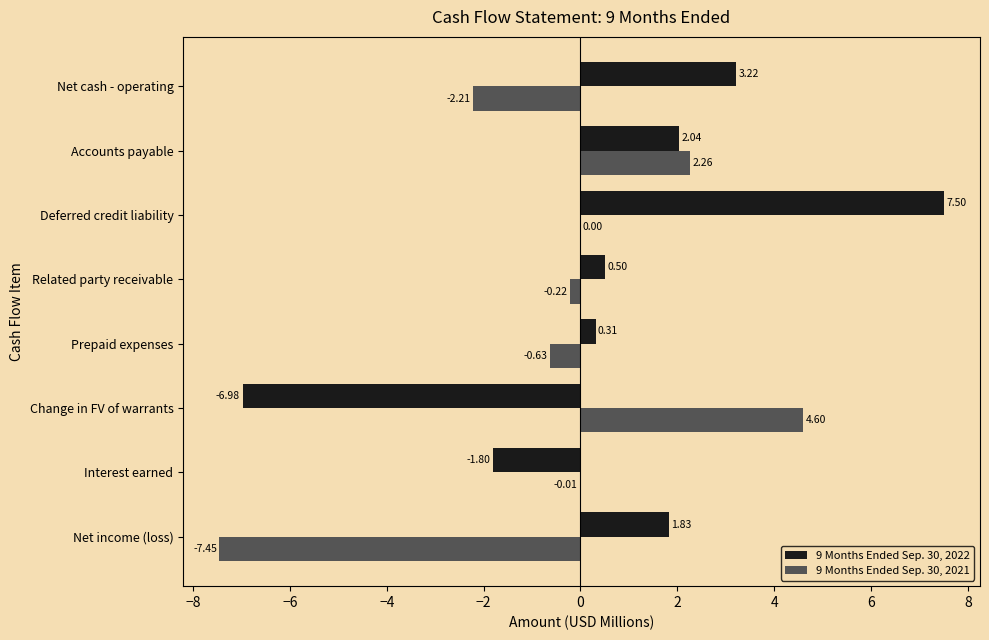

At which category is the sum across all series the highest?

Deferred credit liability